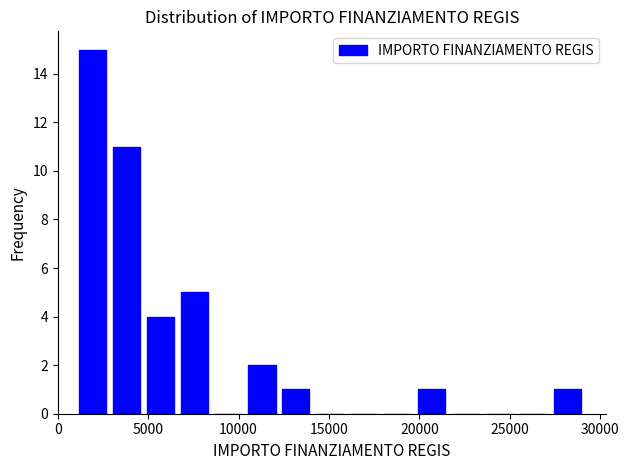

Around what value on the x-axis is the tallest bar? Give the approximate position of its centre, as read against the axis.

2000